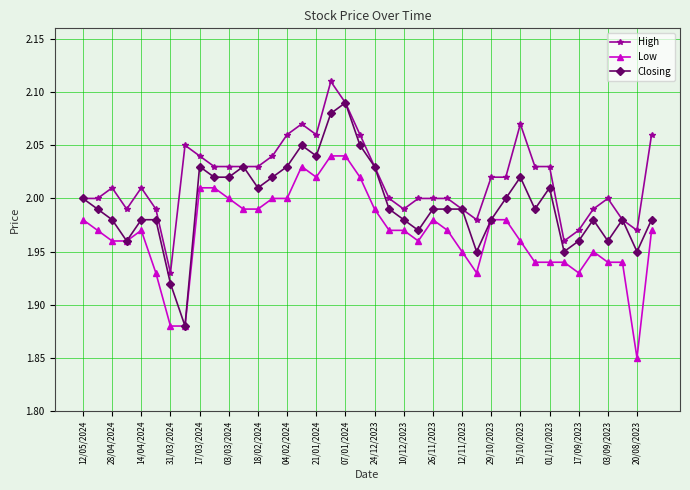

Does the chart display data point markers on the line(s)?

Yes